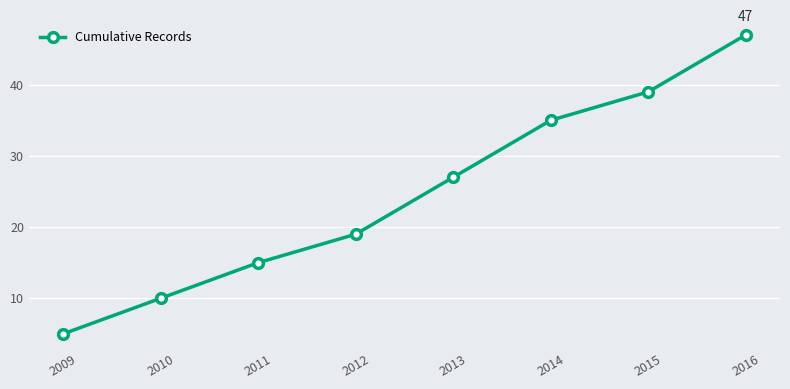

What is the smallest value displayed?

5